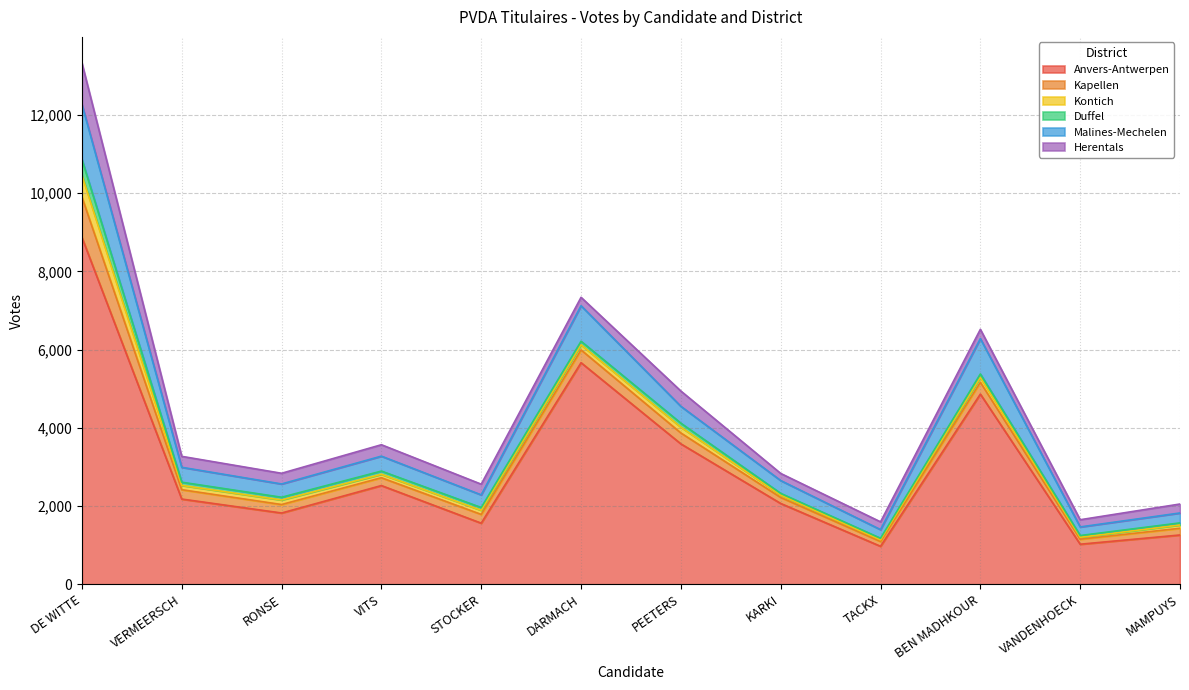

What position from the left is VERMEERSCH?

2